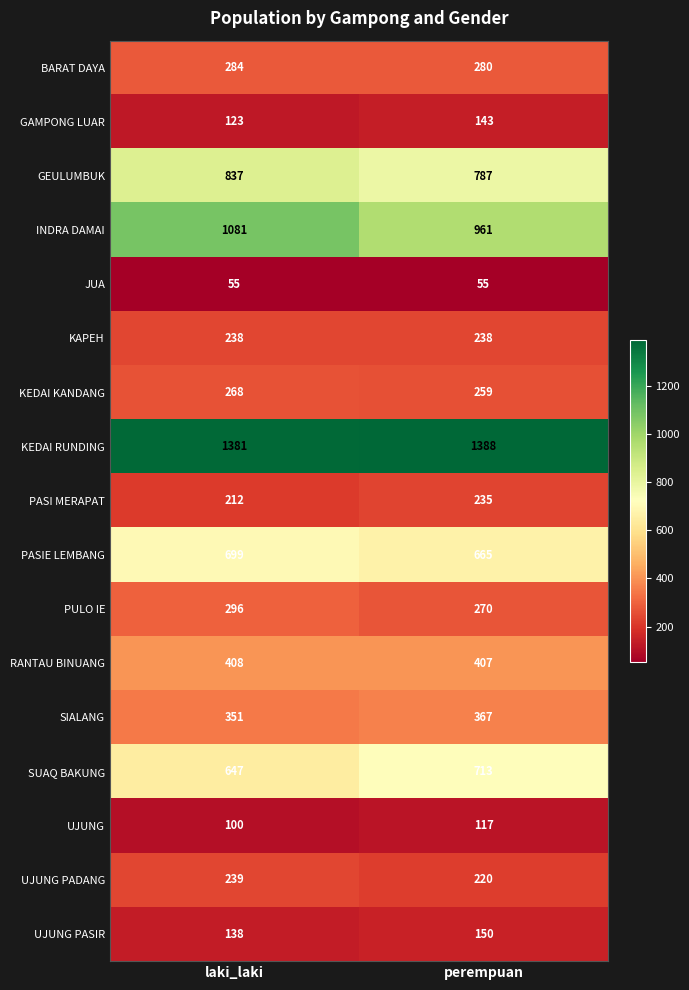

What is the sum of all KEDAI KANDANG values?

527